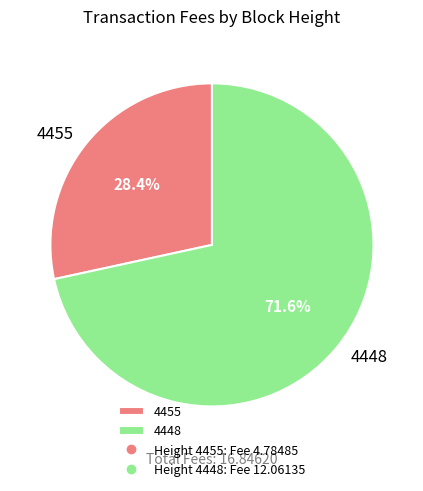

To the nearest percent, what is the difference between the 4448 and 4455 slice percentages?

43%